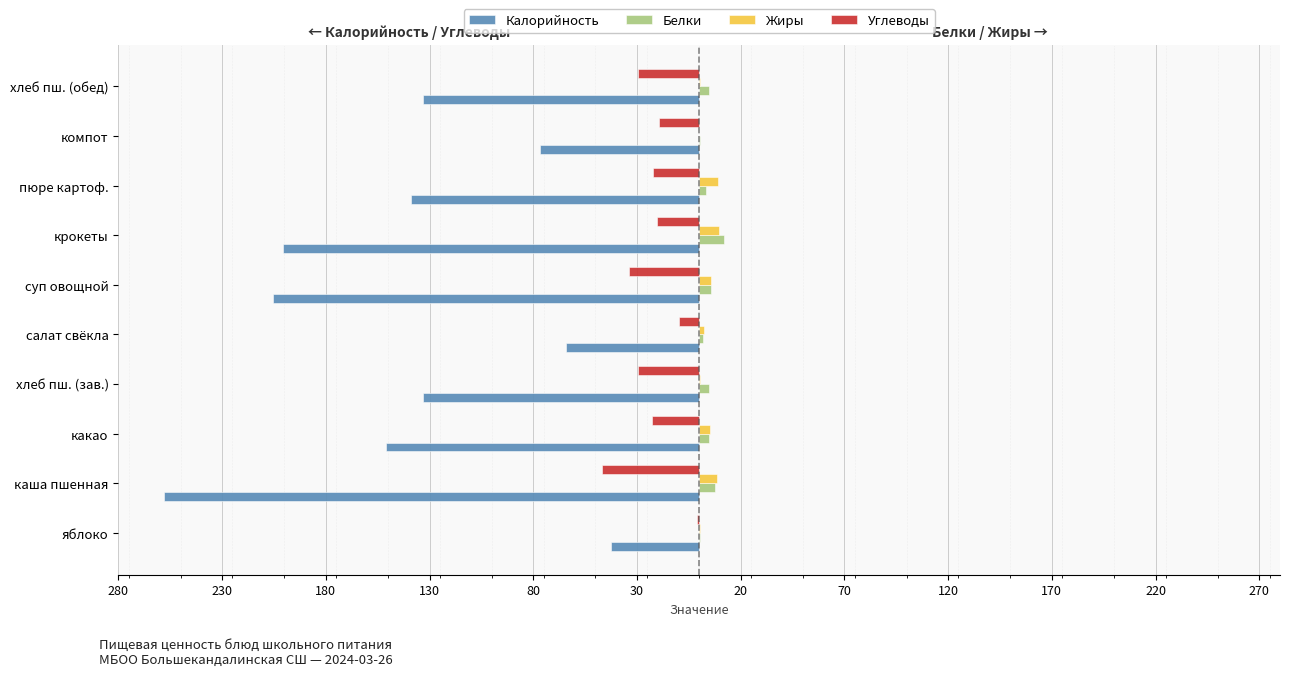

What are all the series names shown in the legend?

Калорийность, Белки, Жиры, Углеводы